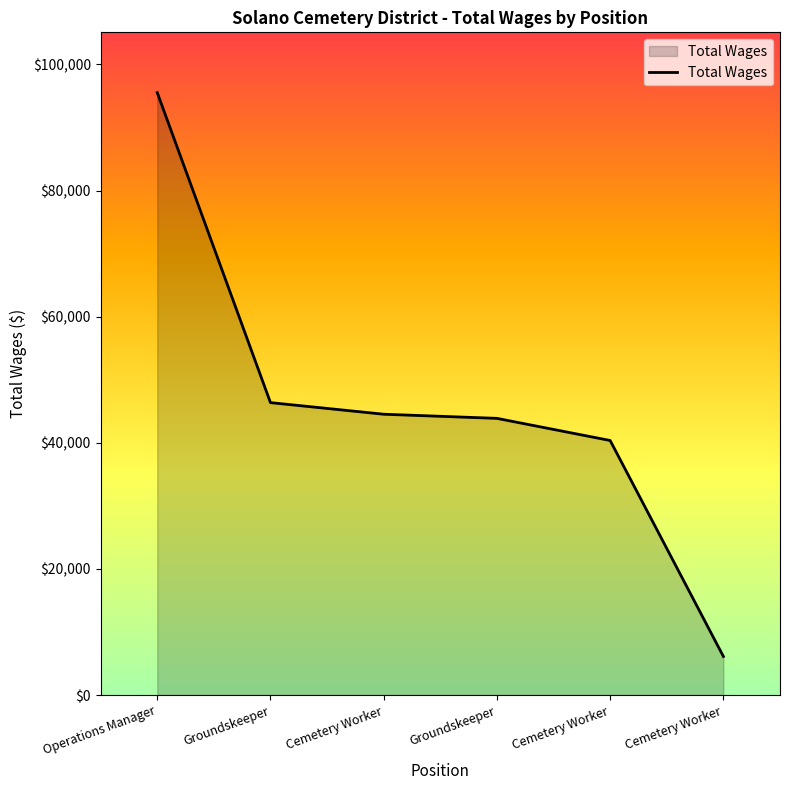

How many values are below 44536?

3